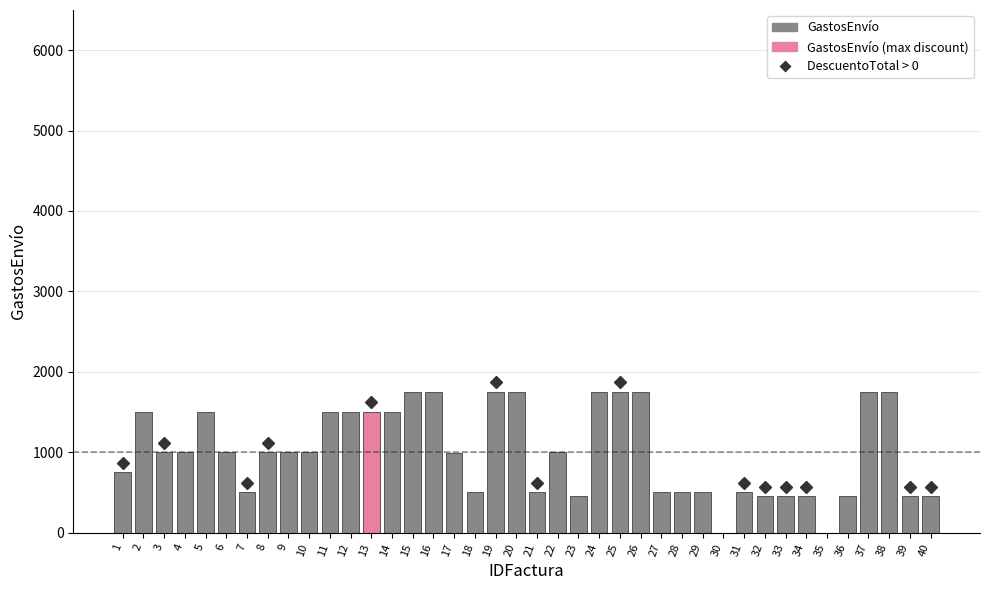

Count the number of categories in the chart.

40